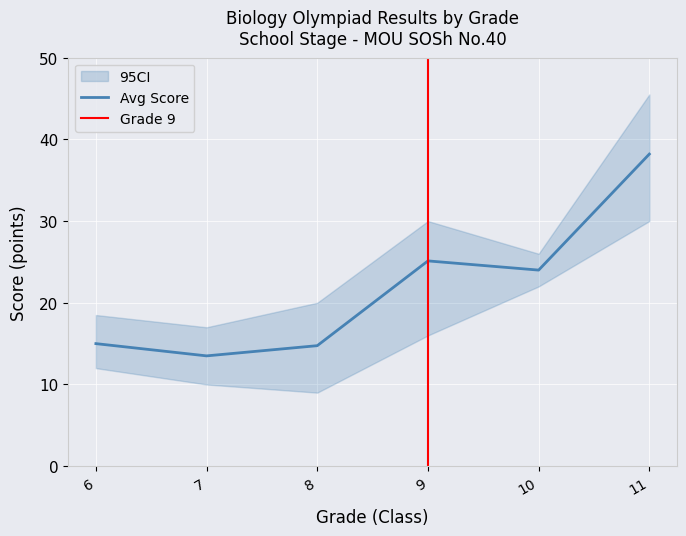

True or false: Avg Score and Min Score intersect in this chart.

False